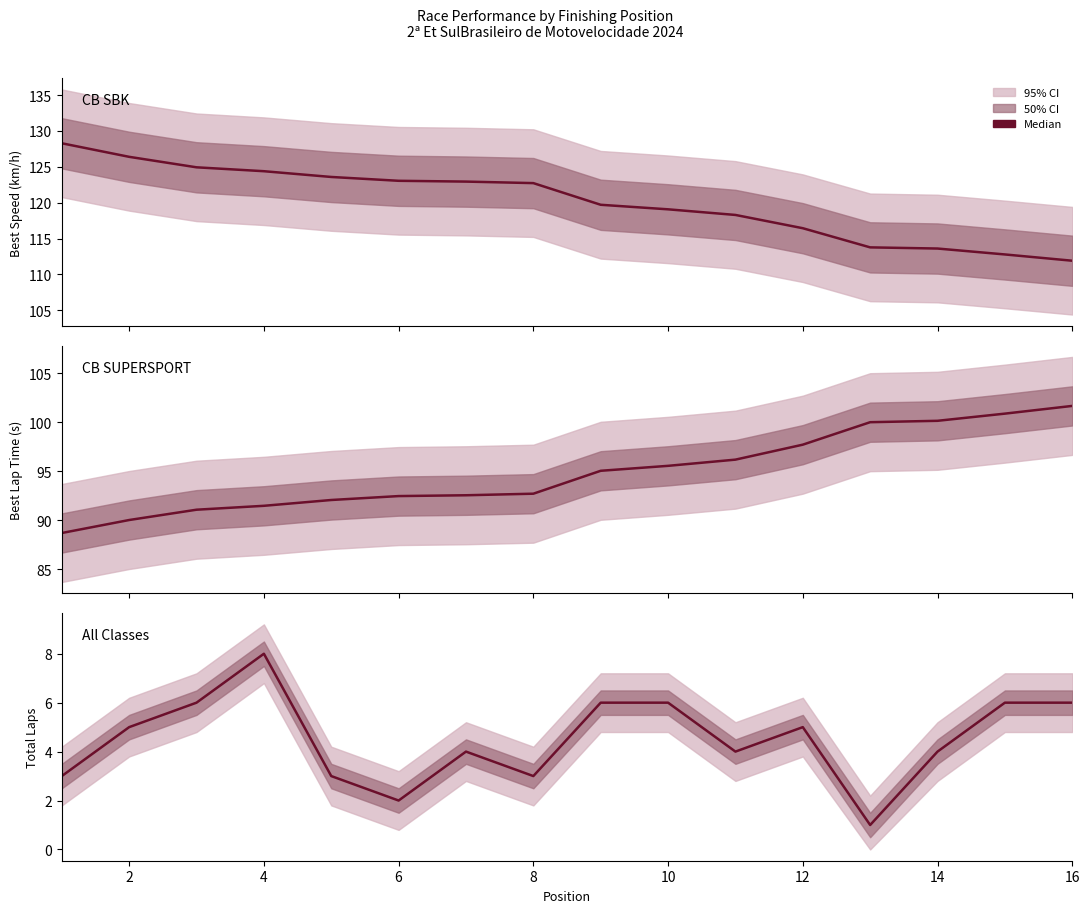

At how many categories does at least one series exceed 87?

16